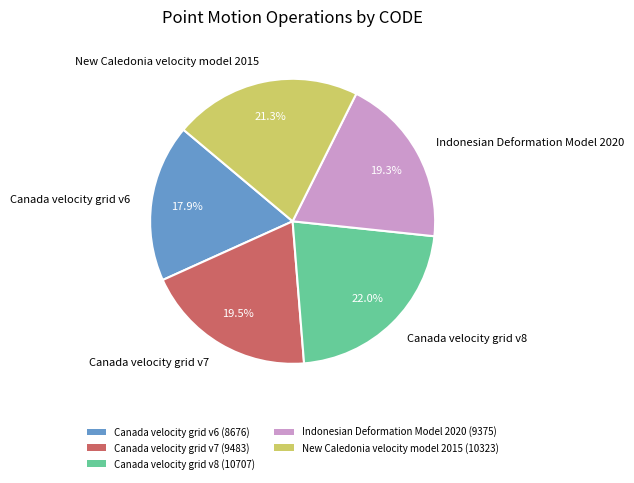

Which category has the biggest portion of the pie?

Canada velocity grid v8